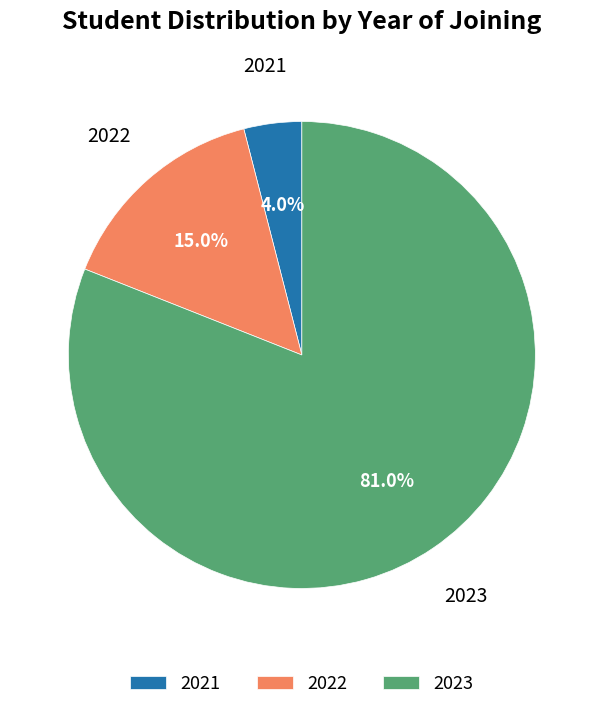

How many segments does this pie chart have?

3